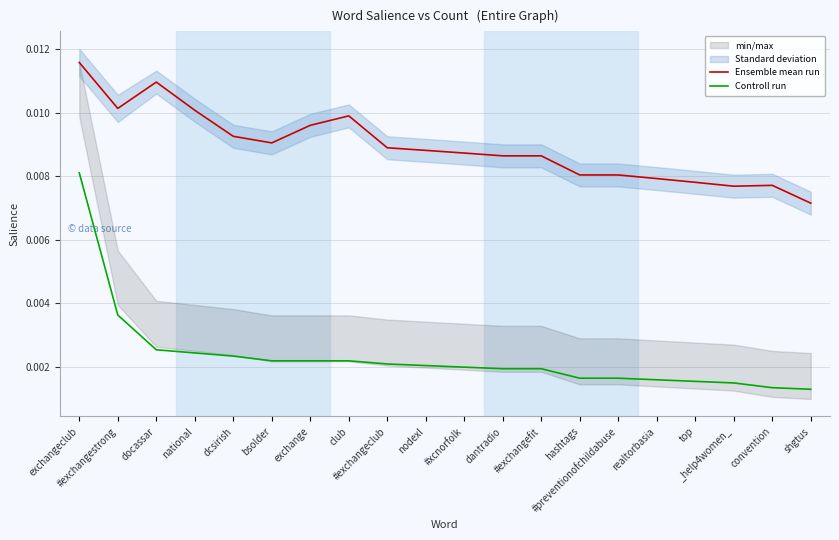

Rank the series by their maximum value, from lowest to highest.

Controll run, Ensemble mean run